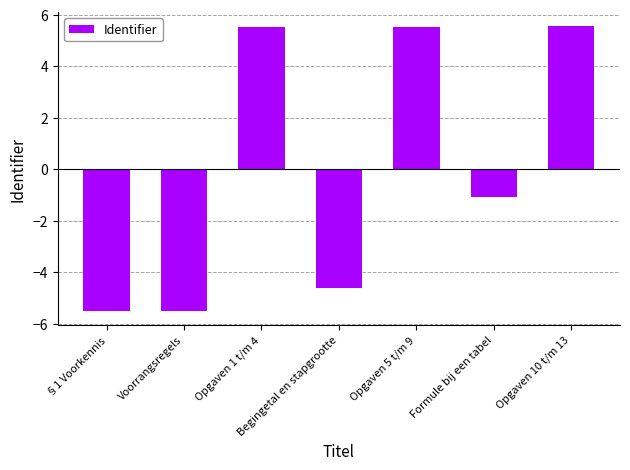

Is it true that the value at Formule bij een tabel is -1.6?

False